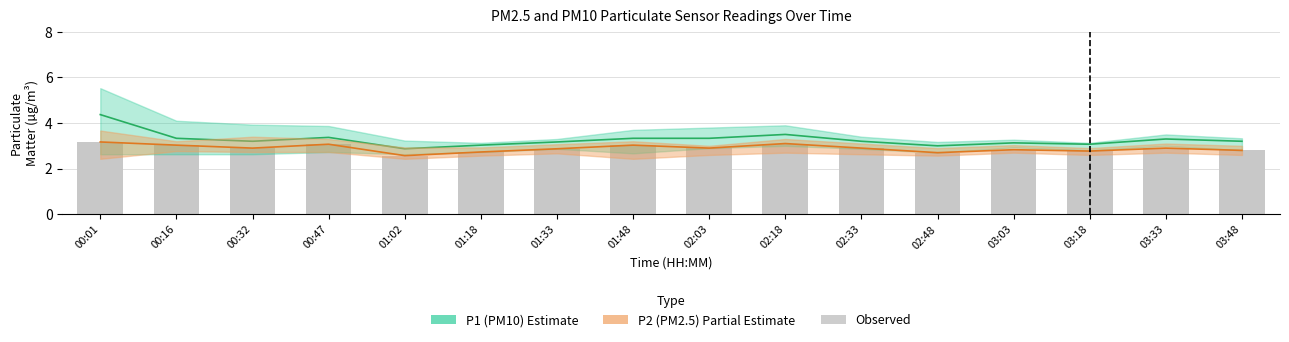

How many values in the P1 (PM10) Estimate series are below 3?

1